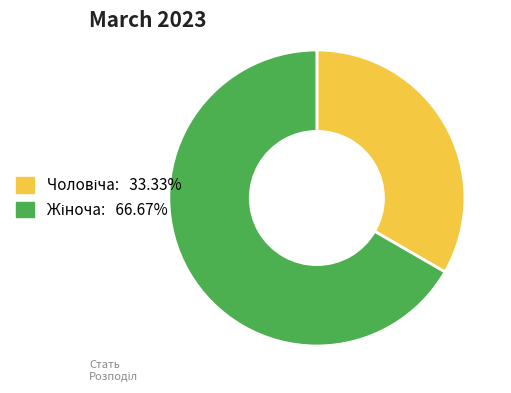

Is there any slice that represents more than half of the pie?

Yes